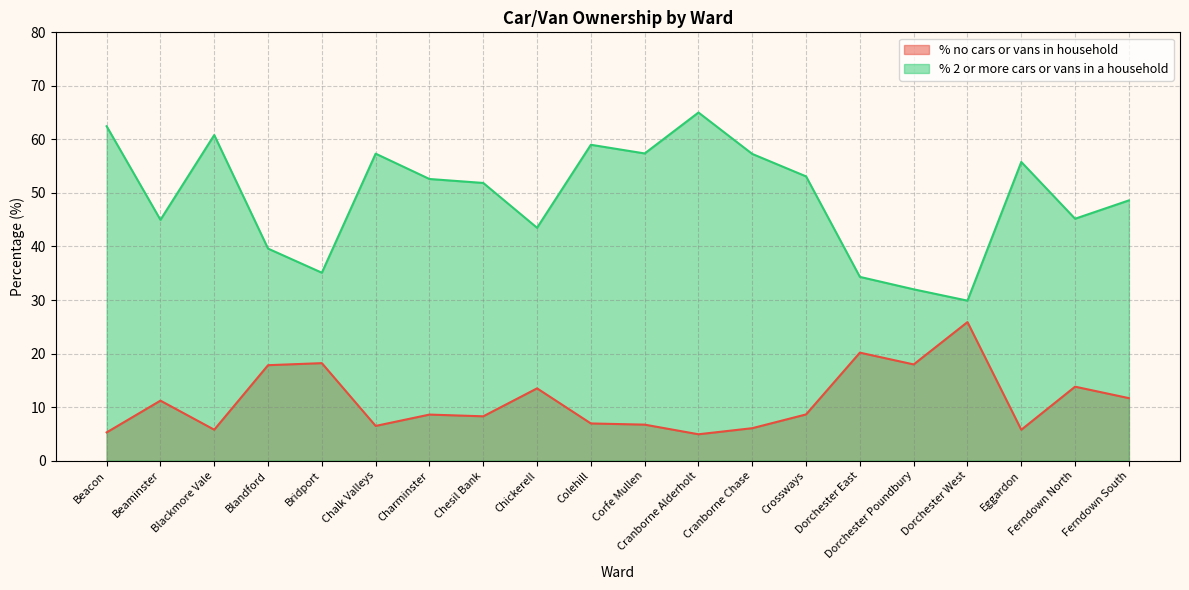

How many lines are shown in the chart?

2